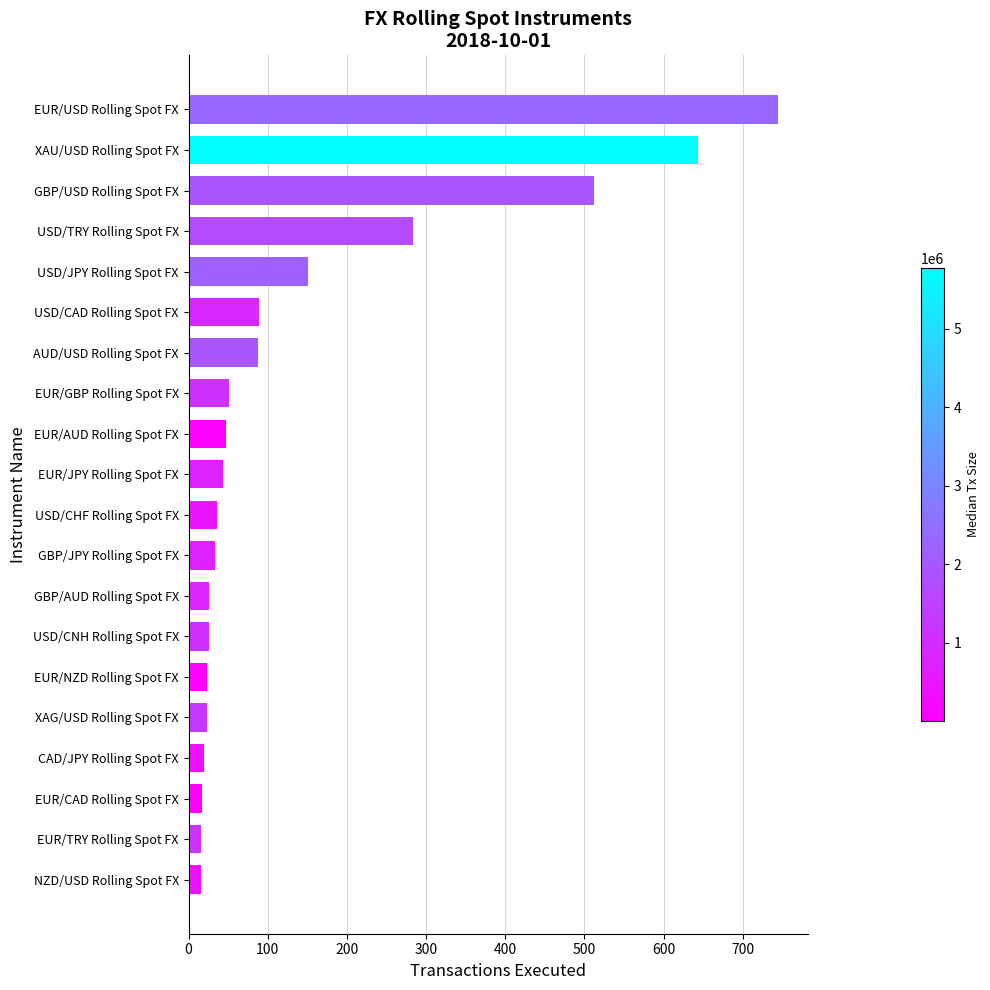

Which has a higher value, GBP/USD Rolling Spot FX or AUD/USD Rolling Spot FX?

GBP/USD Rolling Spot FX